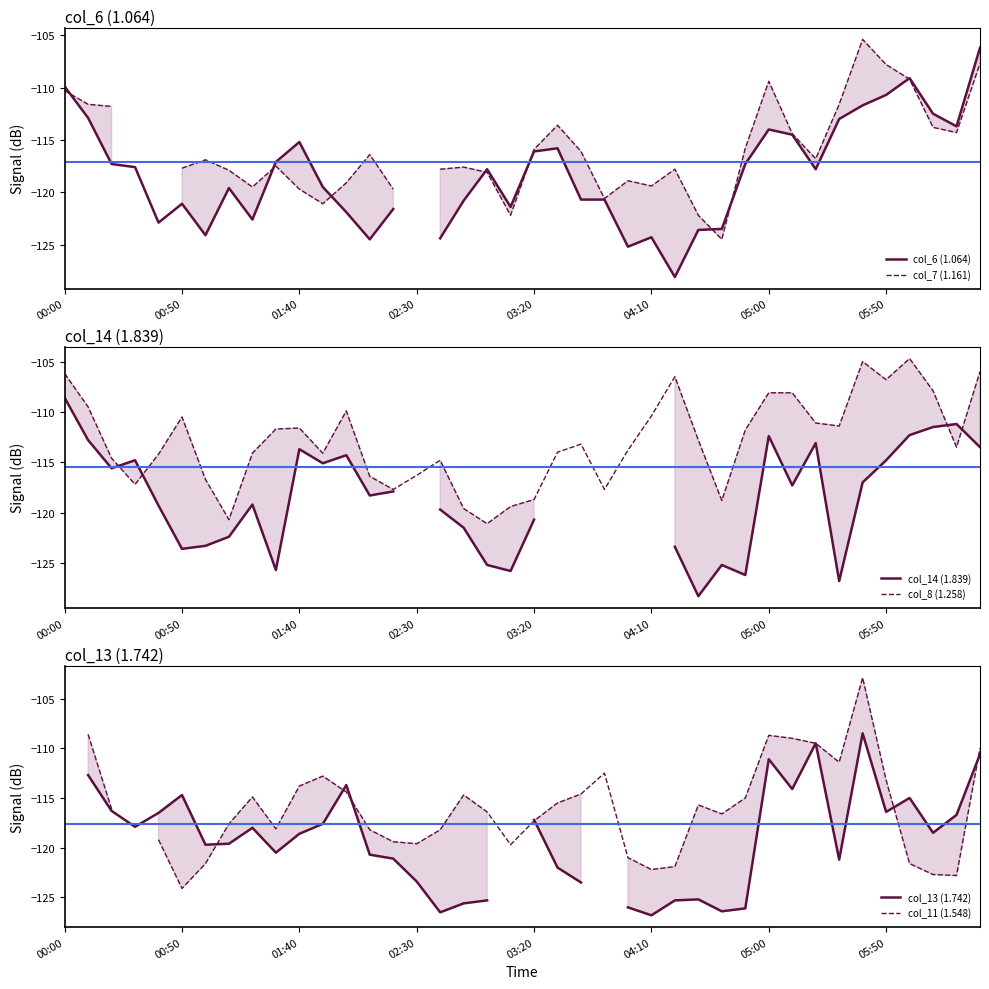

Where does the col_6 (1.064) series first go above -117?

00:00